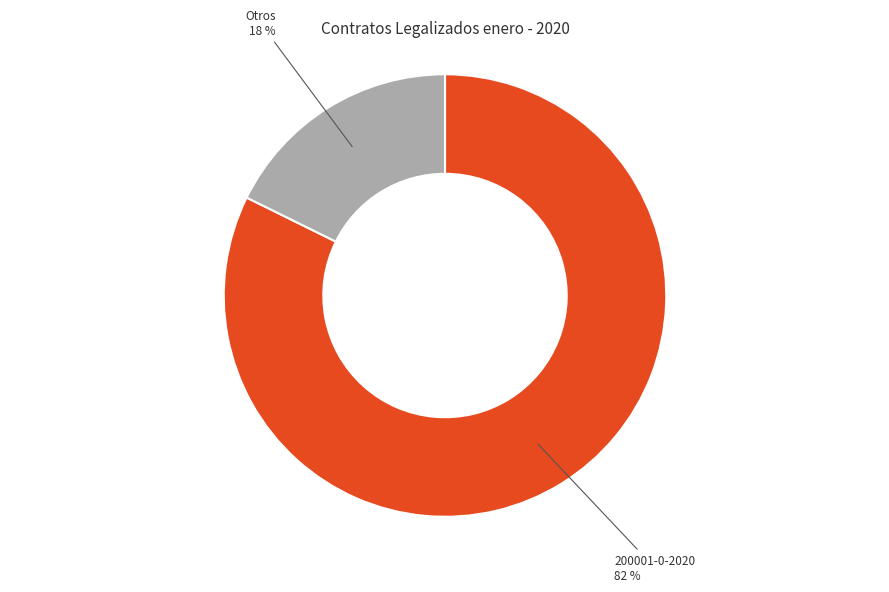

Does any single category account for the majority?

Yes